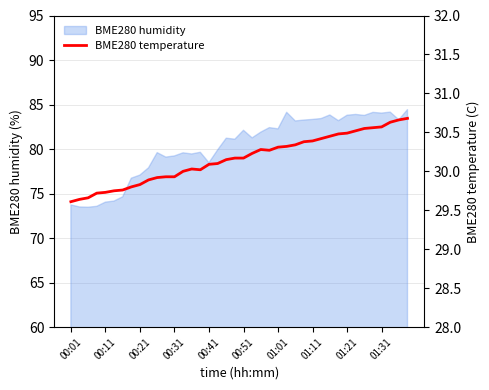

Is it true that the value at 27 is 30.4?

True